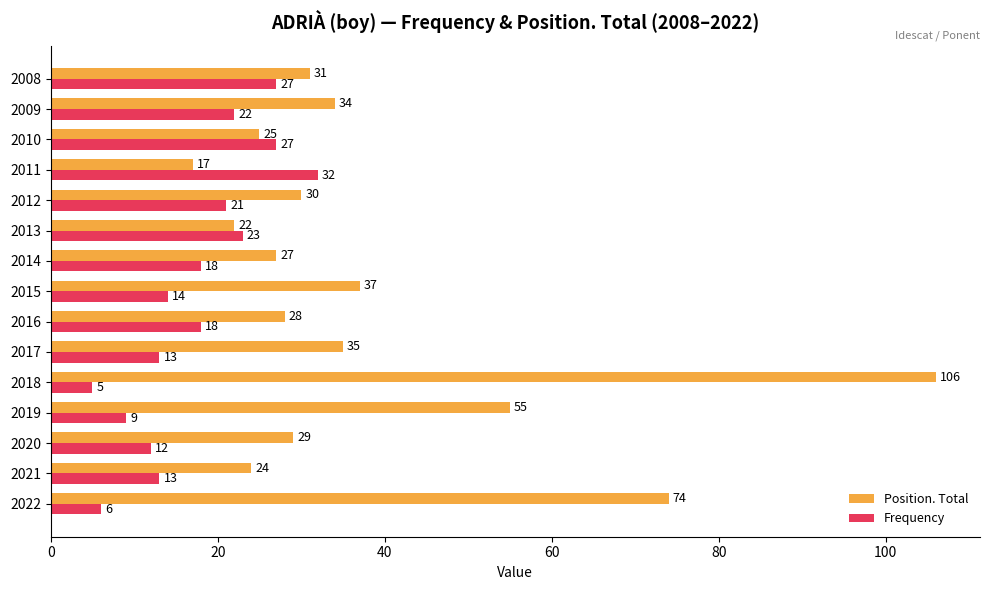

What value does the Position. Total series have at 2008?

31